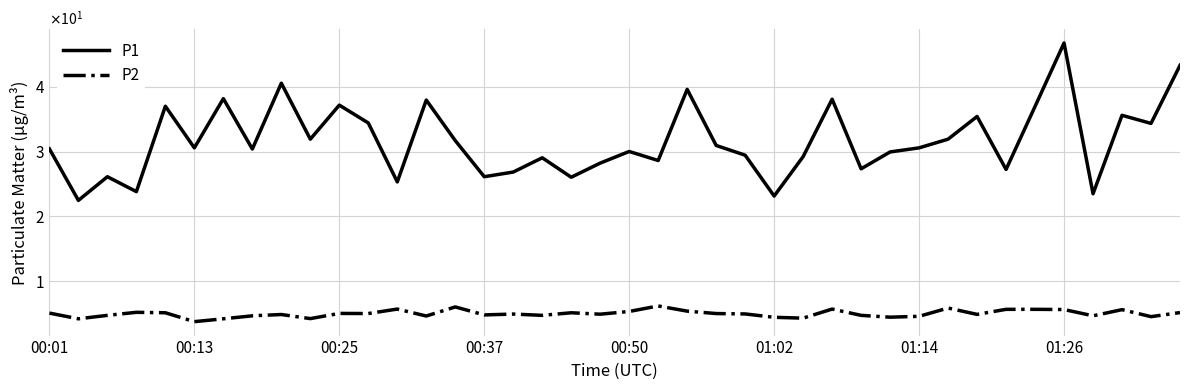

Does the chart display data point markers on the line(s)?

No